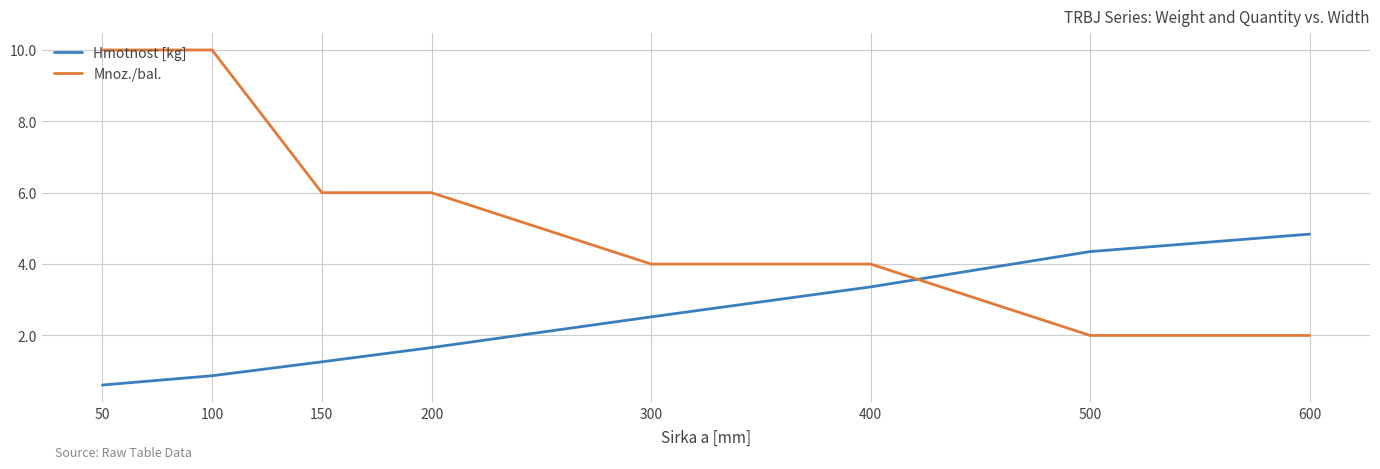

True or false: Mnoz./bal. and Hmotnost [kg] intersect in this chart.

True